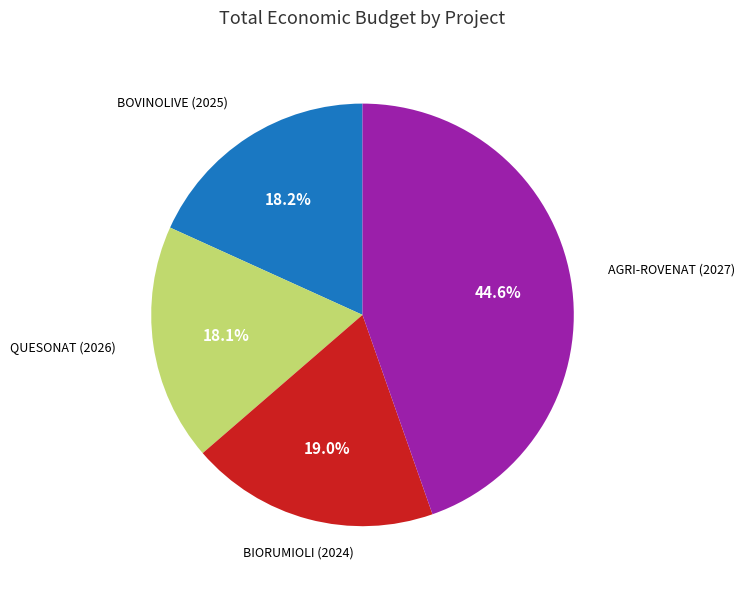

Is there a majority slice in this chart?

No